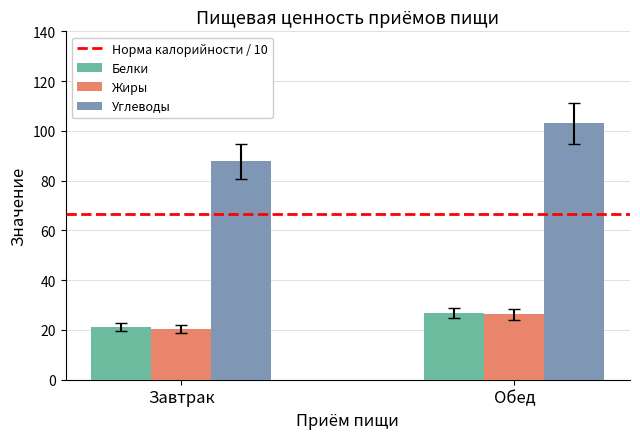

Which series has the largest range (max minus min)?

Углеводы